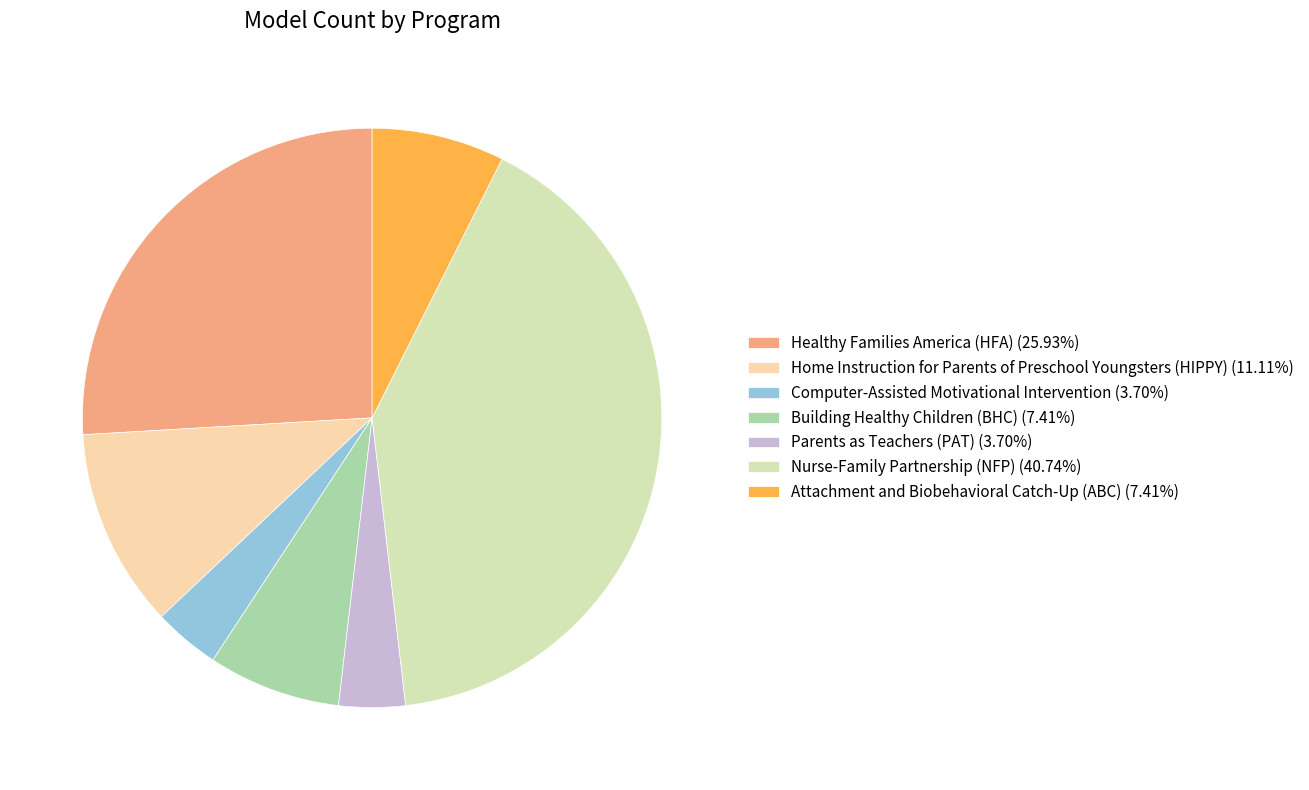

What is the ratio of the value at Home Instruction for Parents of Preschool Youngsters (HIPPY) (11.11%) to the value at Healthy Families America (HFA) (25.93%)?

0.4